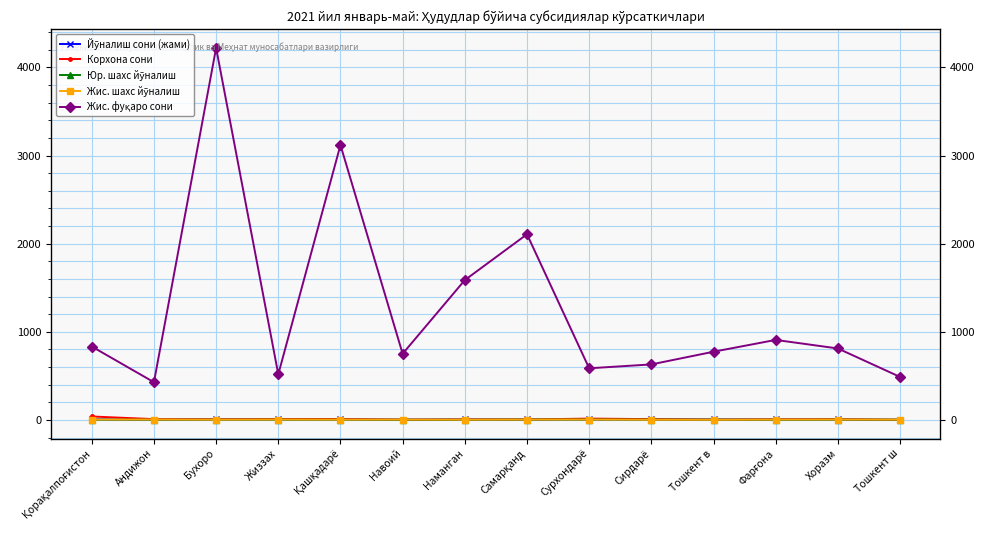

What is the sum of all Жис. фуқаро сони values?

17763